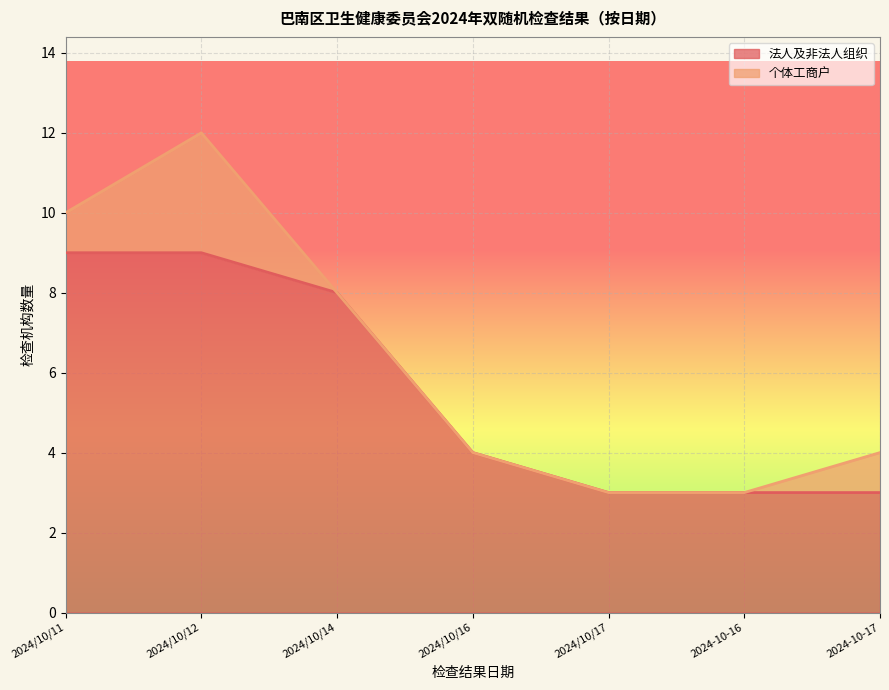

Rank the categories by value from highest to lowest.

2024/10/11, 2024/10/12, 2024/10/14, 2024/10/16, 2024/10/17, 2024-10-16, 2024-10-17